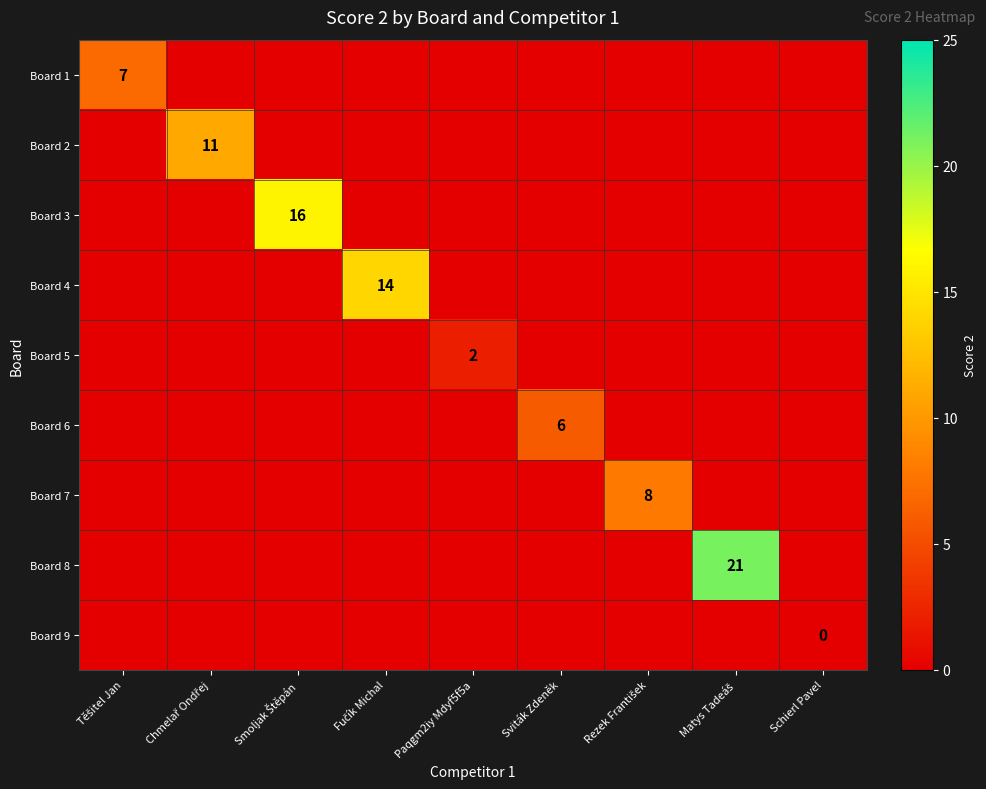

What is the highest value of the Board 1 series?

7